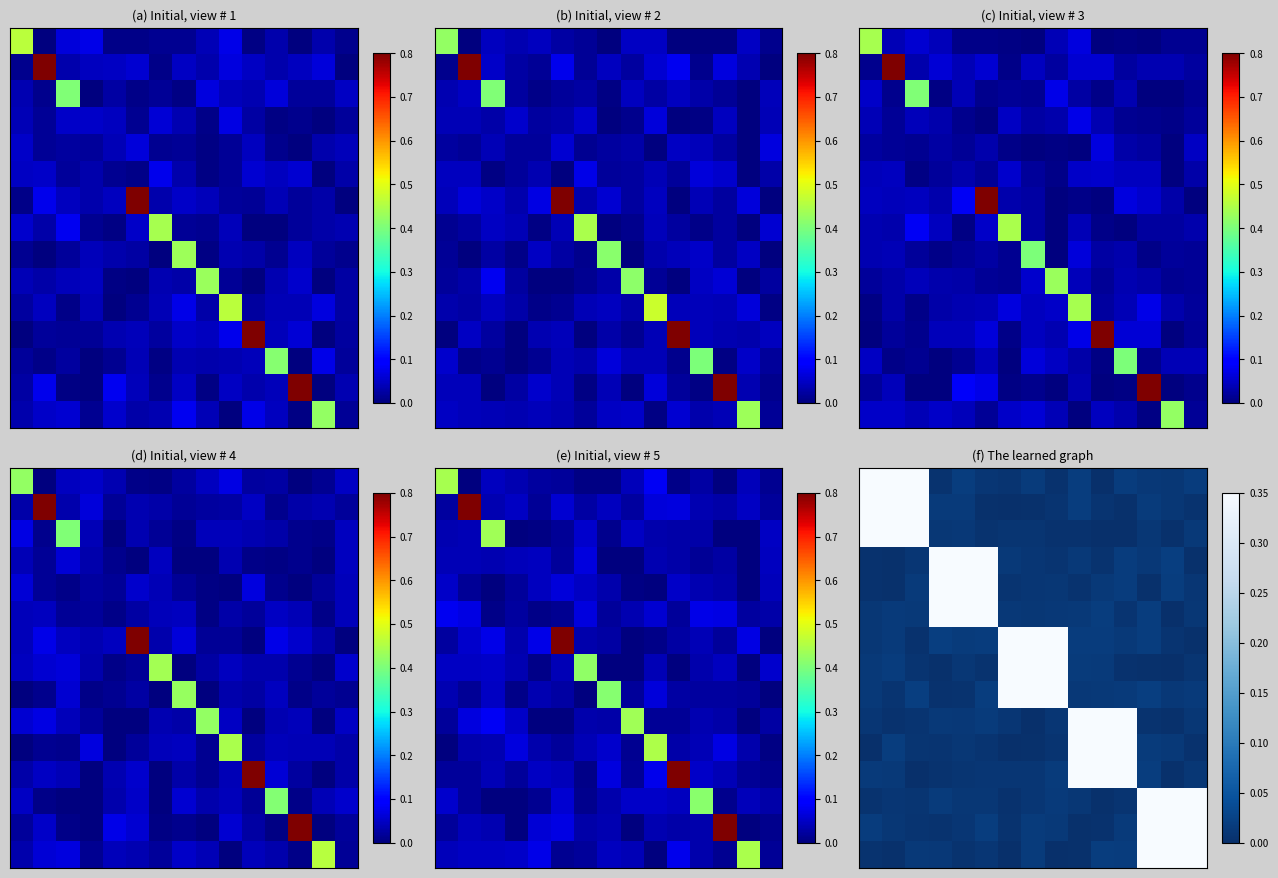

At which category does the chart reach its minimum across all series?

8